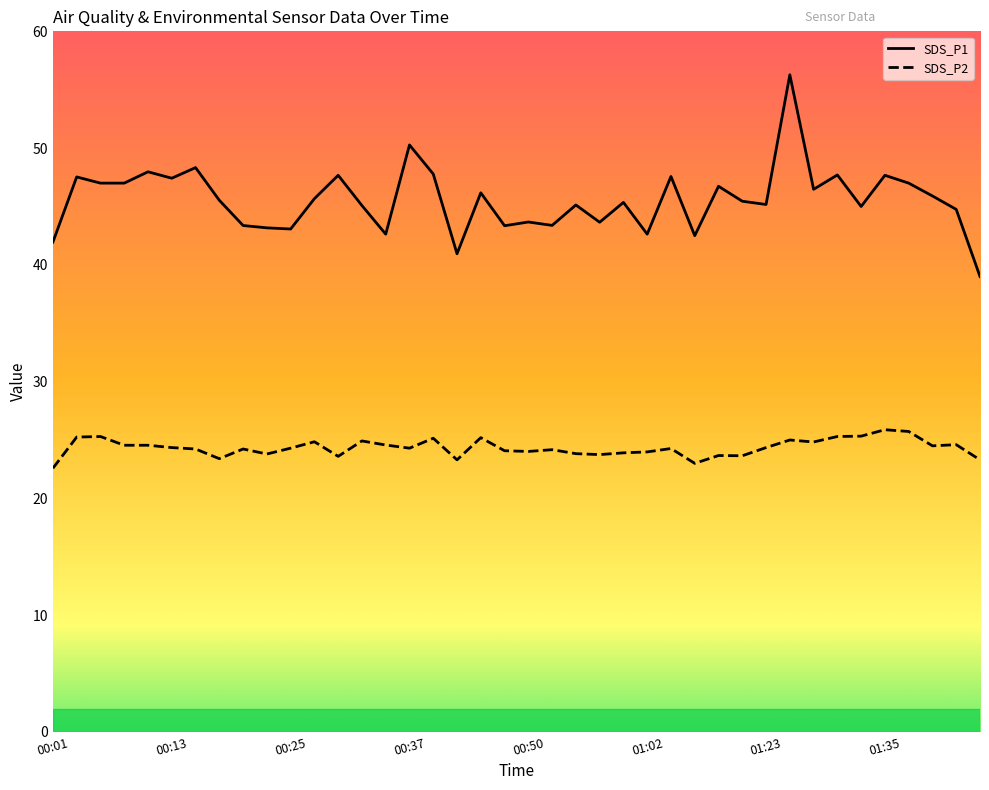

Rank the categories by SDS_P1 value from highest to lowest.

01:26, 00:37, 00:15, 00:11, 00:40, 01:30, 00:30, 01:35, 01:04, 00:03, 00:13, 00:06, 00:08, 01:38, 01:09, 01:28, 00:45, 01:40, 00:28, 00:18, 01:20, 00:59, 01:23, 00:55, 00:33, 01:33, 01:43, 00:50, 00:57, 00:52, 00:20, 00:47, 00:23, 00:25, 00:35, 01:02, 01:07, 00:01, 00:42, 01:48